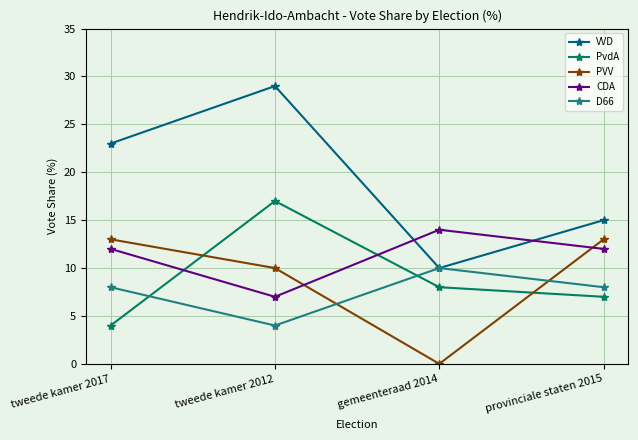

At which category does CDA reach its first local valley?

tweede kamer 2012